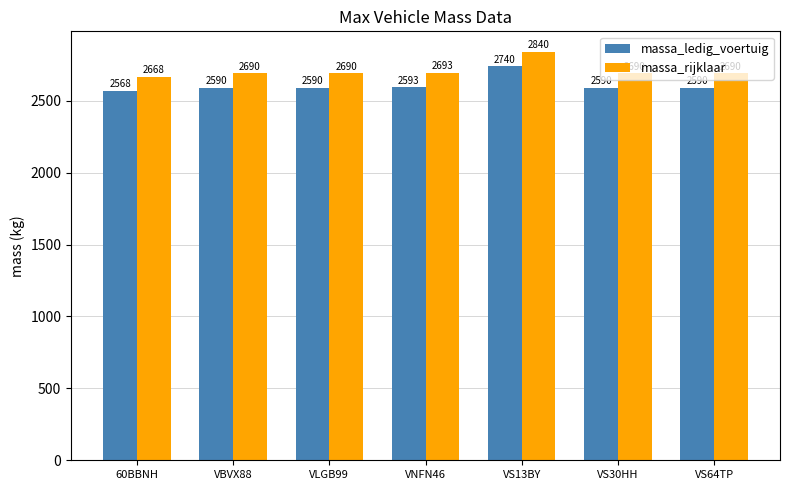

What is the average value of the massa_rijklaar series?

2709